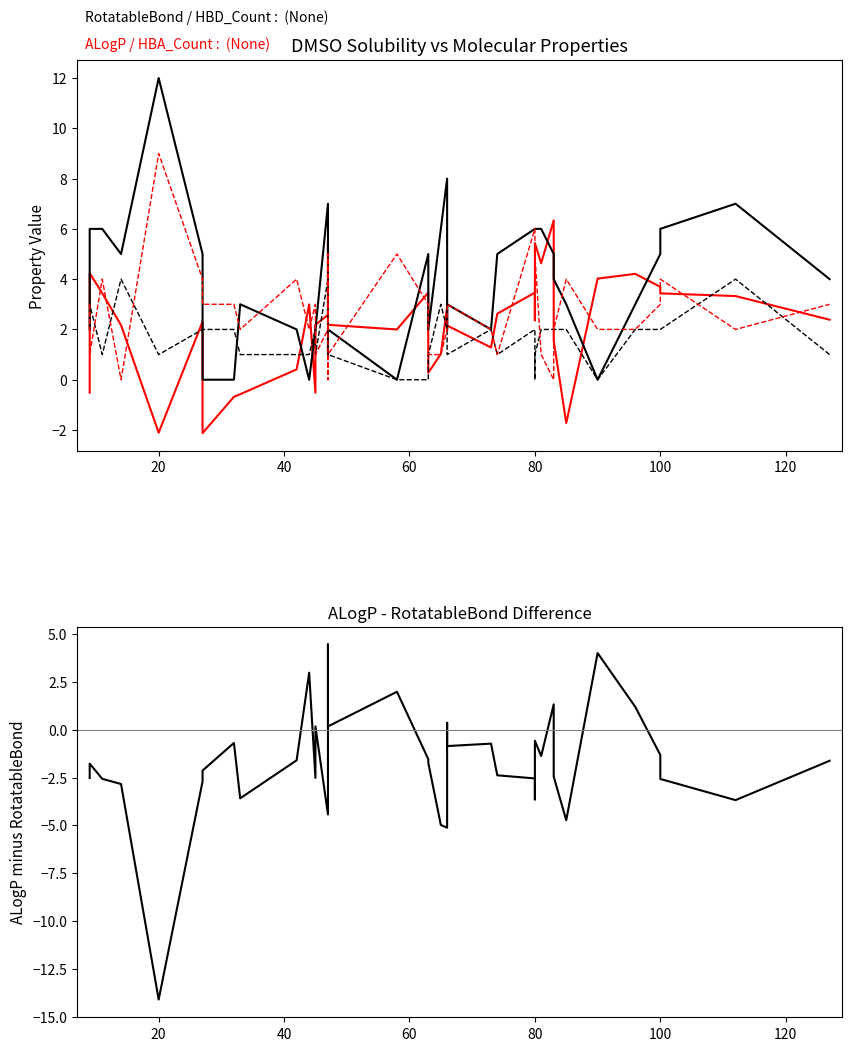

How many times do RotatableBond and ALogP - RotatableBond cross each other?

8